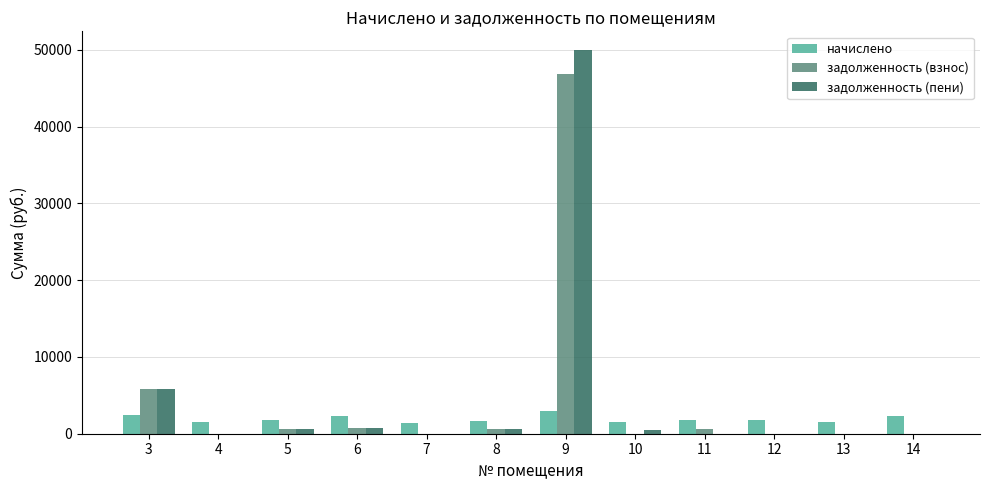

What is the total value across all series at 4?

1463.7